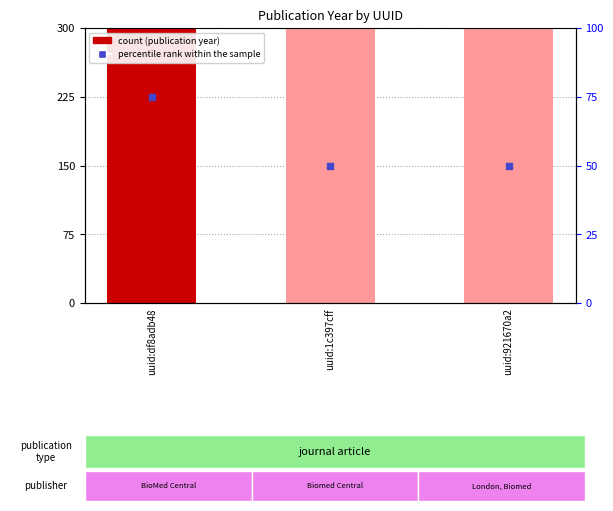

At which category is the sum across all series the highest?

uuid:df8adb48